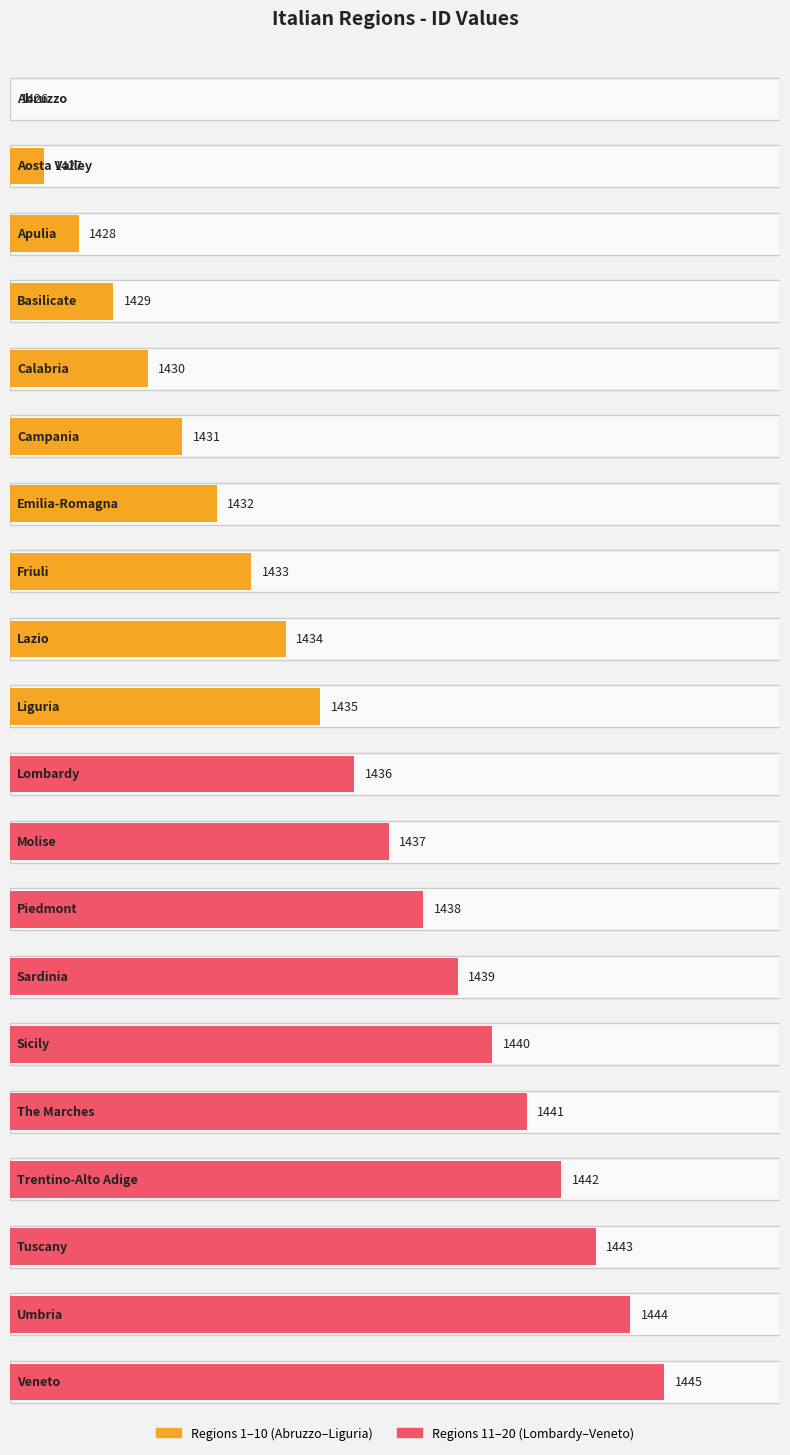

What value does the data have at Sicily?

1440